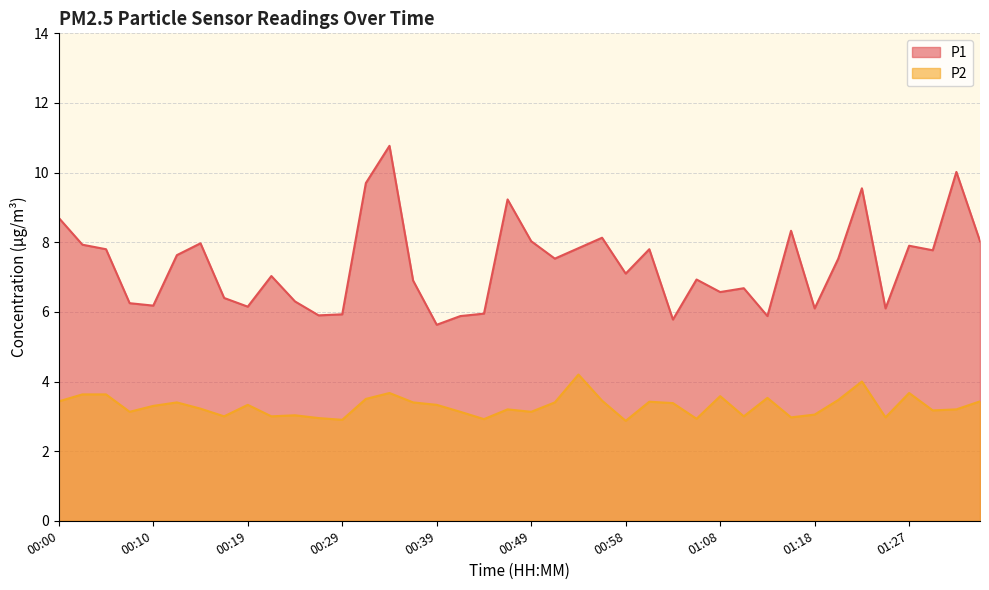

Is the value of P2 at 00:36 greater than the value of P1 at 00:19?

No